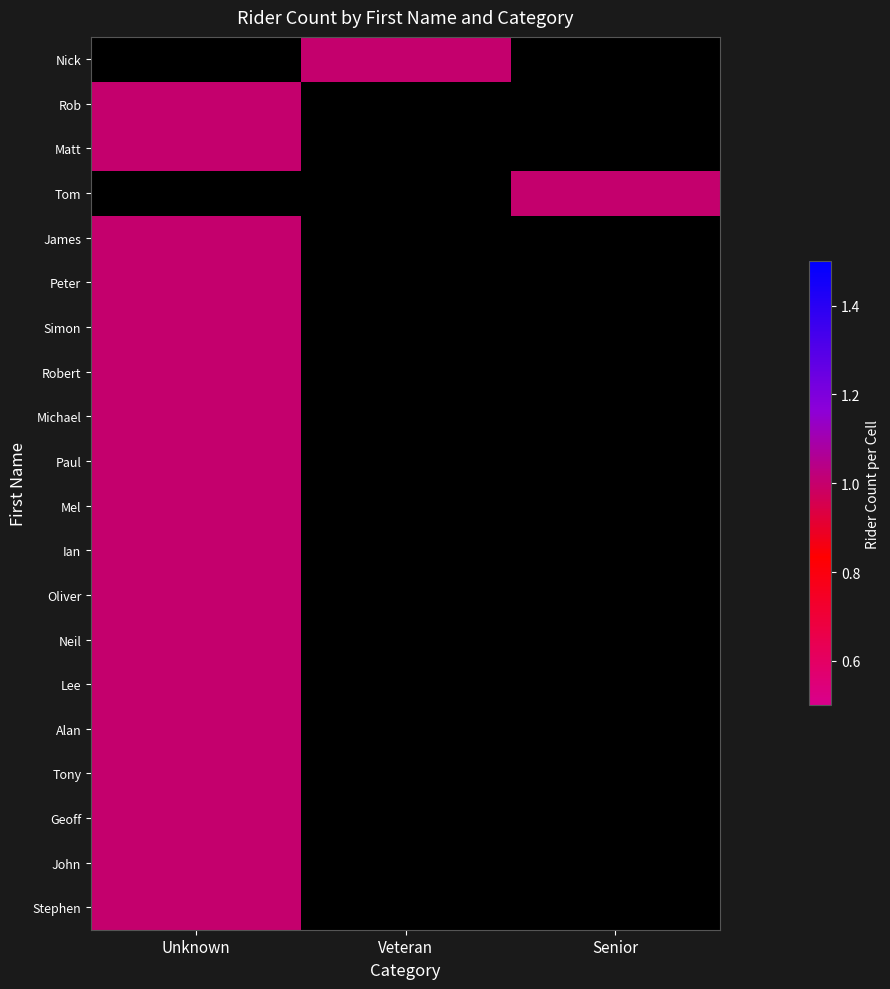

Count the number of categories in the chart.

3